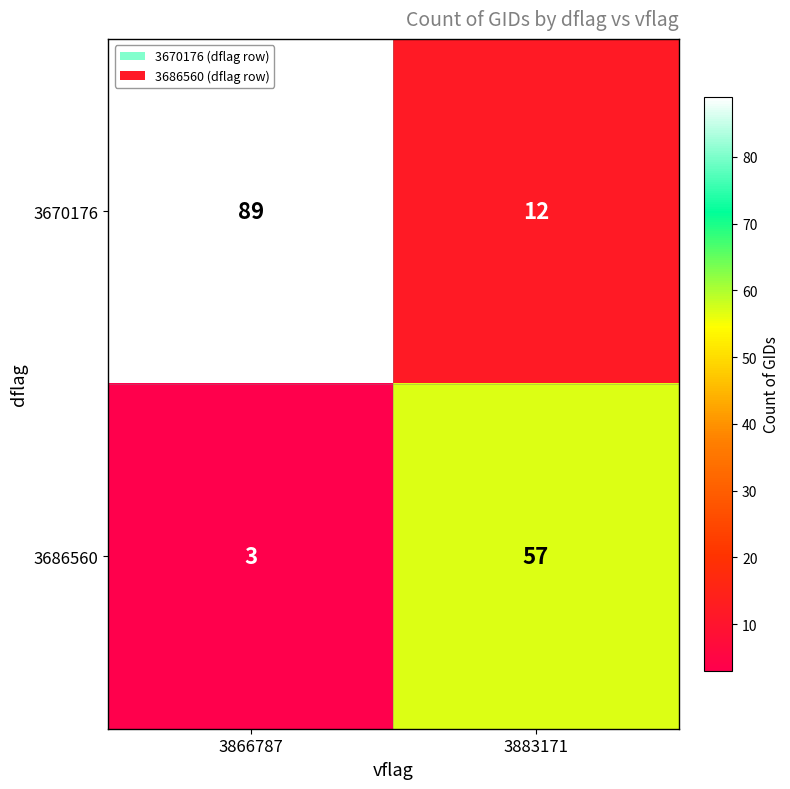

At which label is 3686560 closest to 30?

3866787